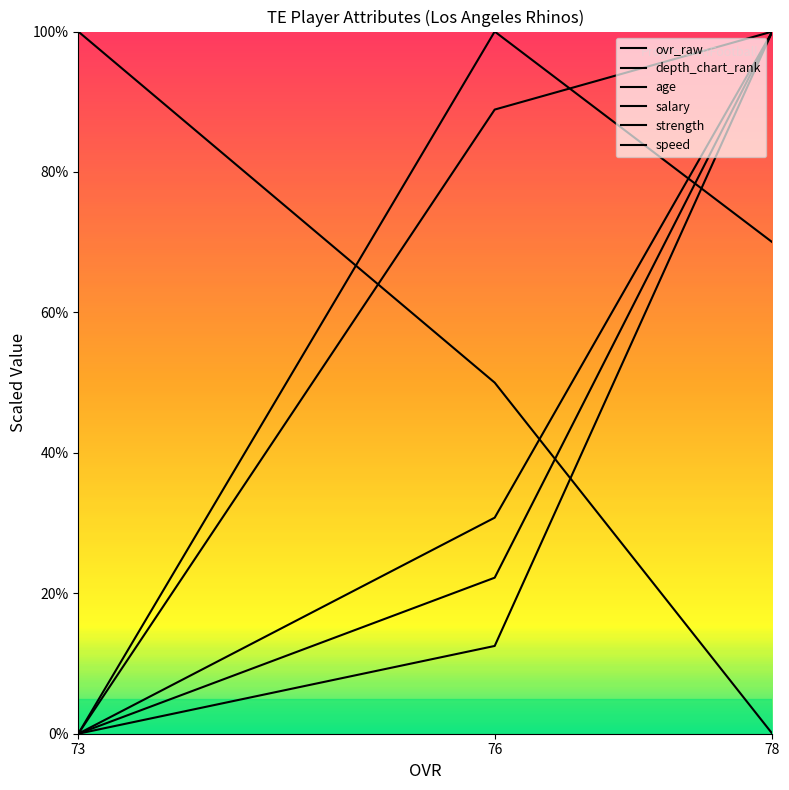

How many lines are shown in the chart?

6